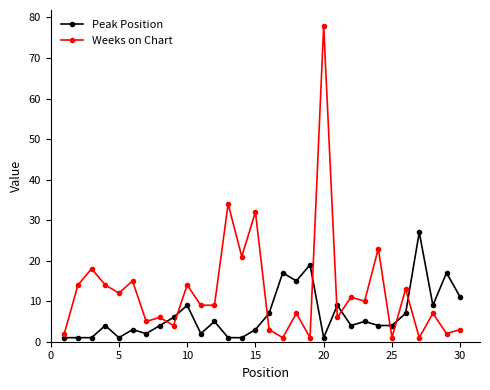

What is the average value of the Peak Position series?

7